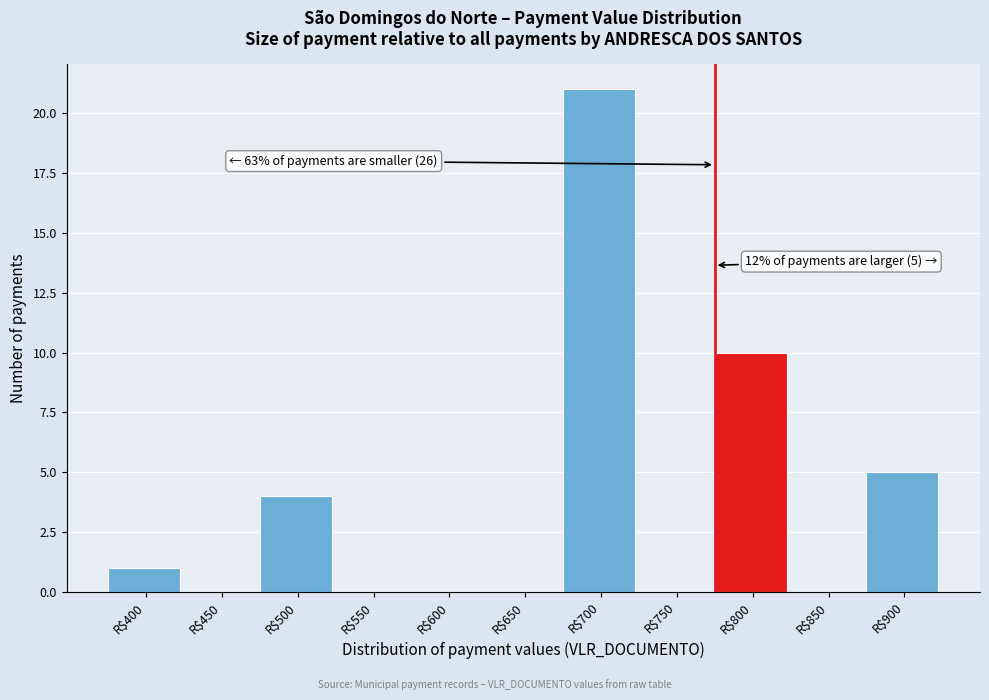

What is the sum of all values?

41